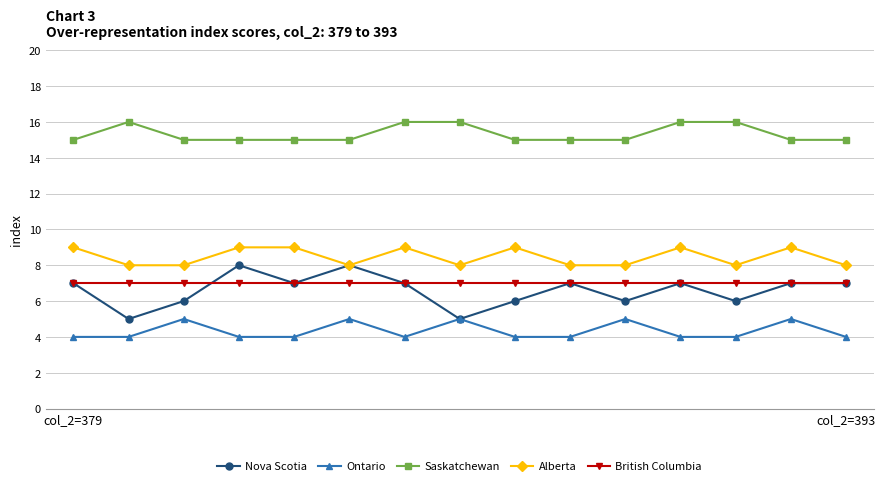

Which series has the largest total across all categories?

Saskatchewan